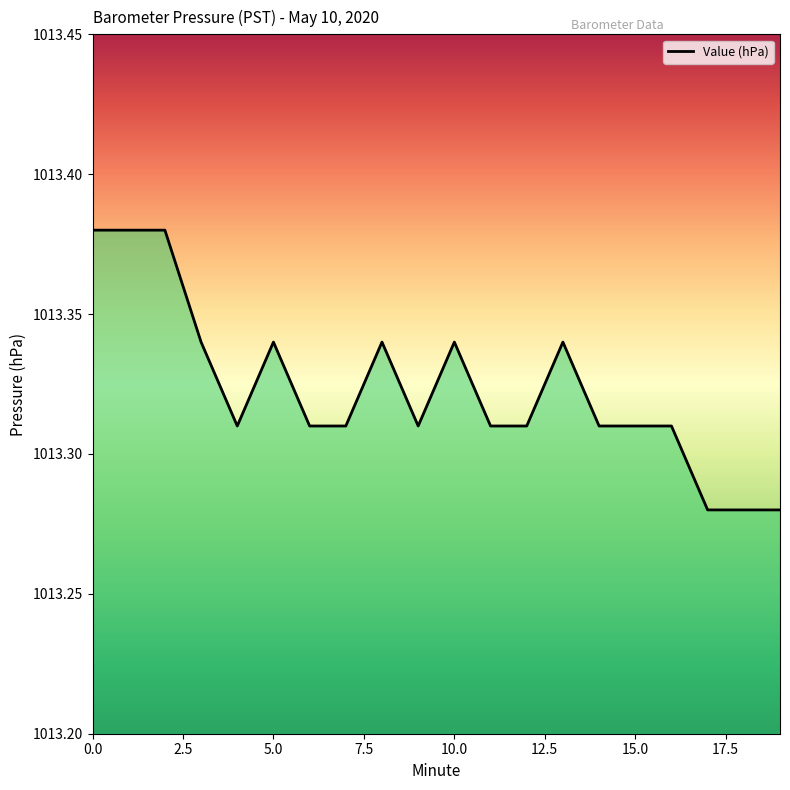

What is the label of the 15th point from the left?

14